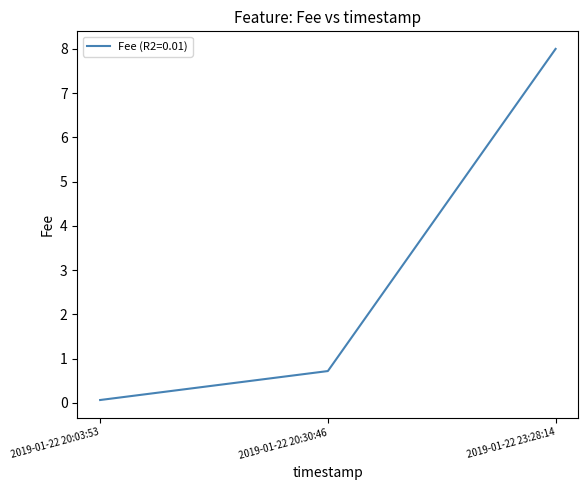

Reading right to left, transcribe all the data shown in this chart.

8.0	0.7	0.1